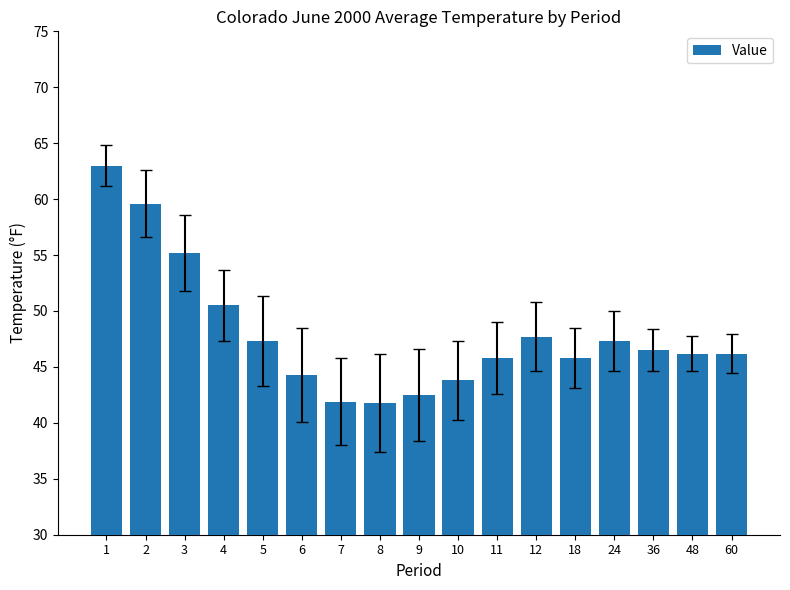

What is the difference between the values at 5 and 8?

5.5